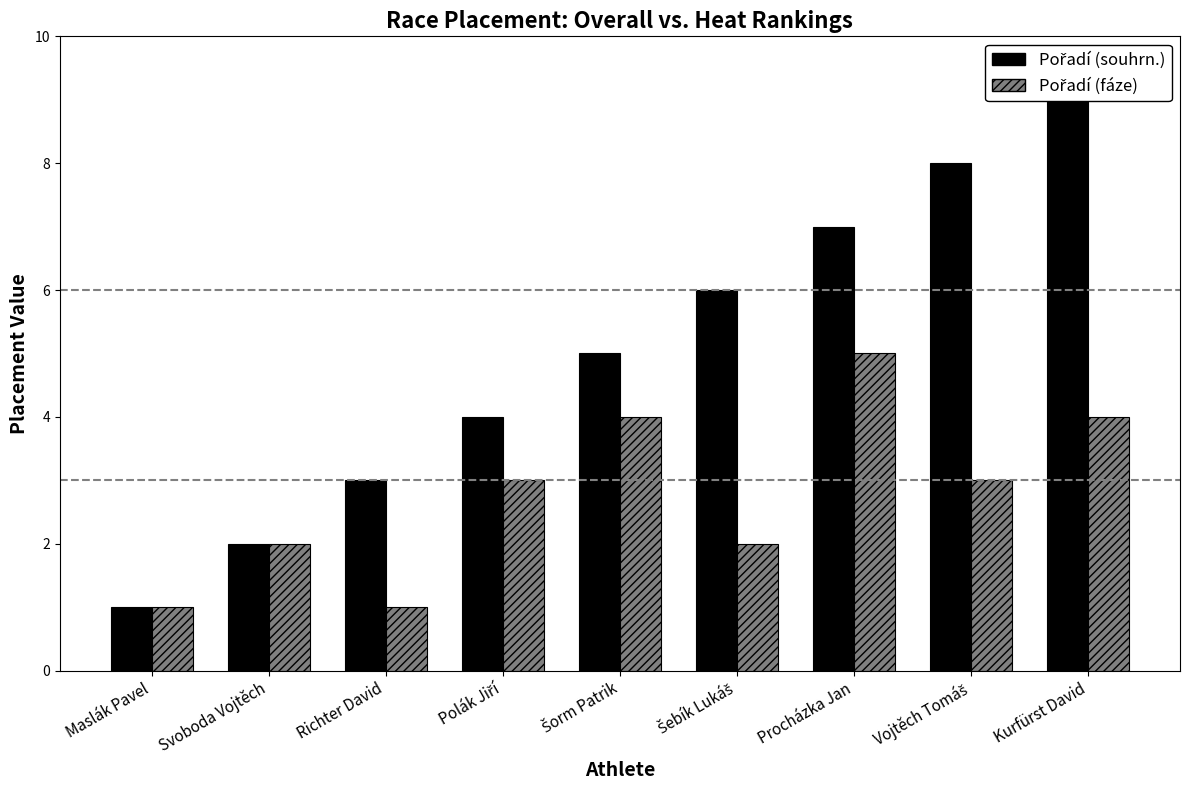

What is the difference between the highest and lowest values at Procházka Jan?

2